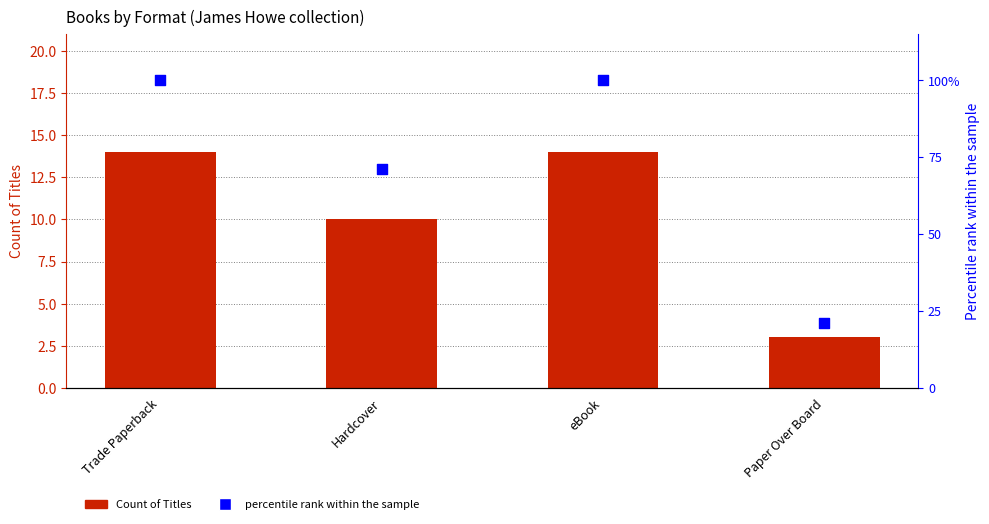

Which series reaches the maximum Y coordinate?

percentile rank within the sample